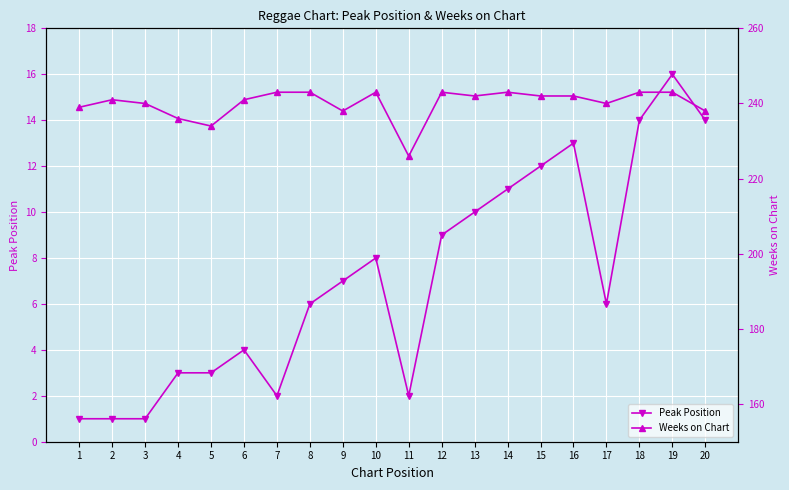

Reading left to right, extract all data points from this chart.

Peak Position: 1=1	2=1	3=1	4=3	5=3	6=4	7=2	8=6	9=7	10=8	11=2	12=9	13=10	14=11	15=12	16=13	17=6	18=14	19=16	20=14
Weeks on Chart: 1=239	2=241	3=240	4=236	5=234	6=241	7=243	8=243	9=238	10=243	11=226	12=243	13=242	14=243	15=242	16=242	17=240	18=243	19=243	20=238